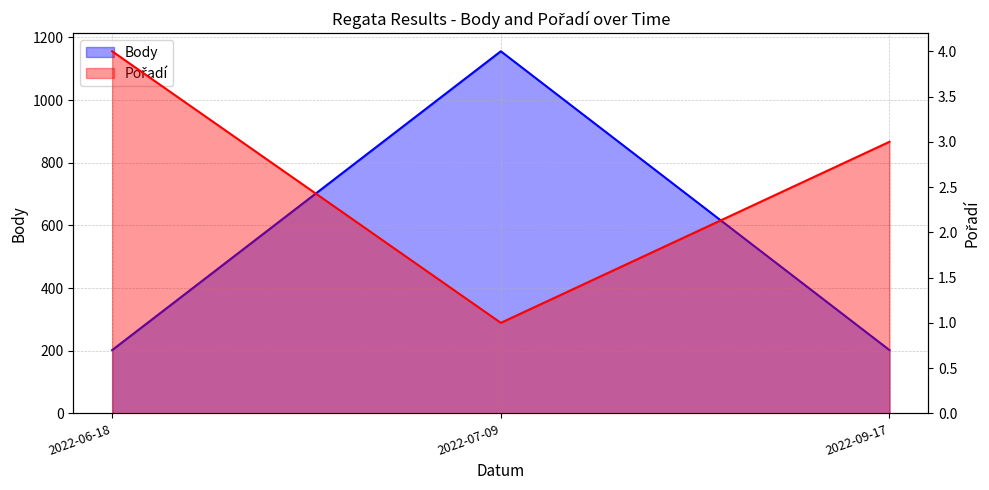

How many distinct data groups are displayed?

2